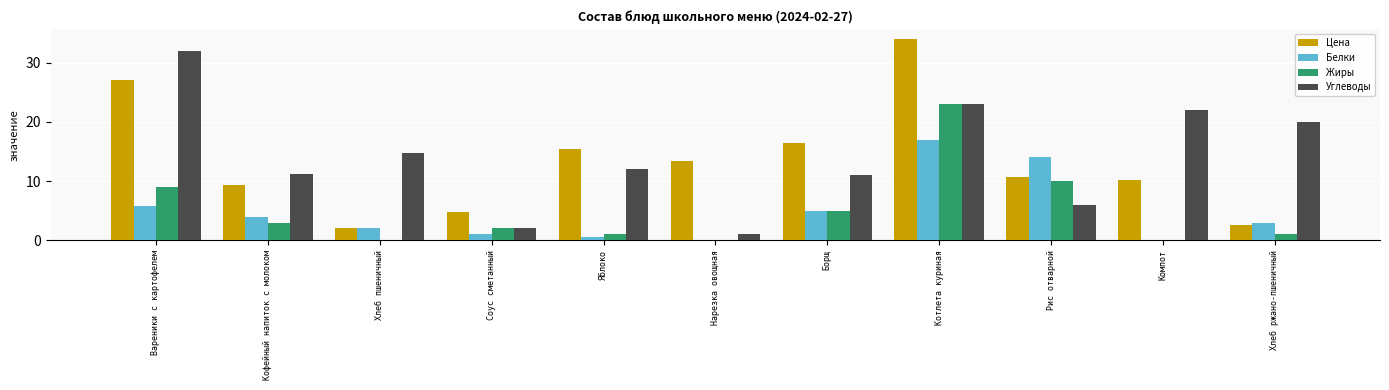

Is the value of Жиры at Яблоко greater than the value of Белки at Компот?

Yes